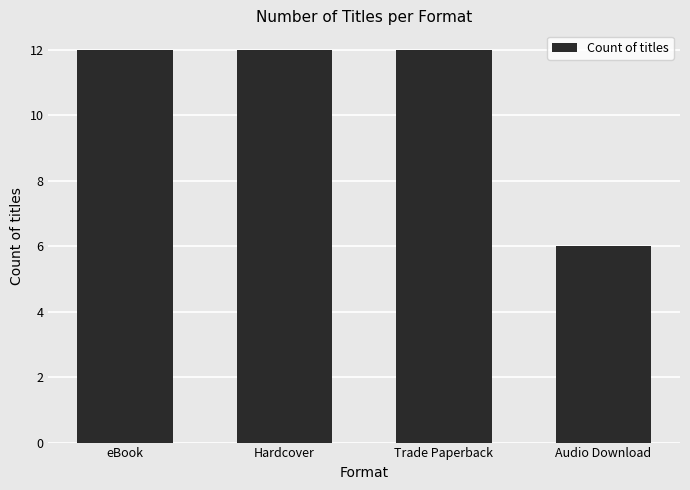

What is the greatest value displayed?

12